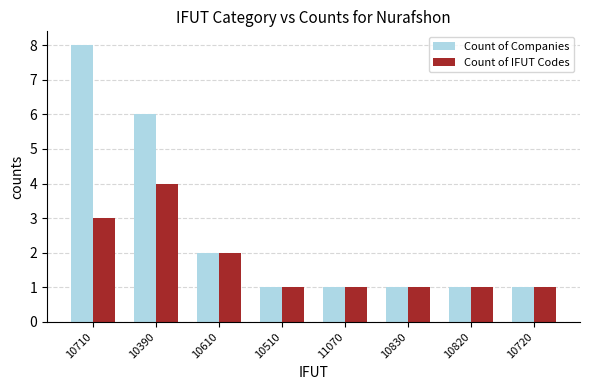

Reading left to right, extract all data points from this chart.

Count of Companies: 8	6	2	1	1	1	1	1
Count of IFUT Codes: 3	4	2	1	1	1	1	1